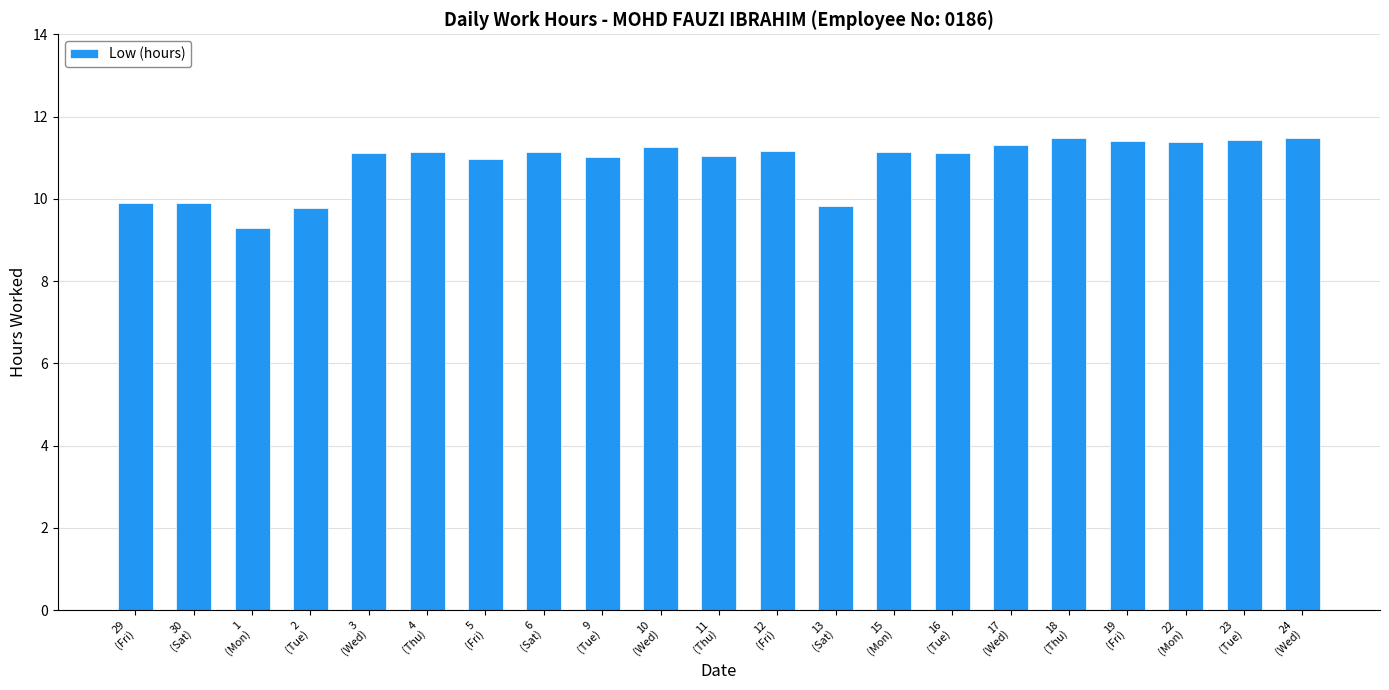

What is the sum of all values?

228.3